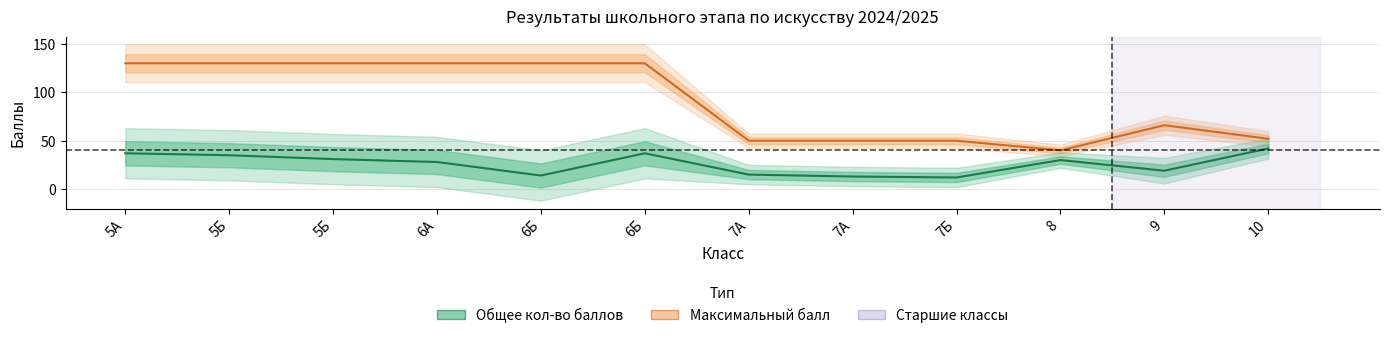

Rank the series by their maximum value, from lowest to highest.

Общее кол-во баллов, Максимальный балл